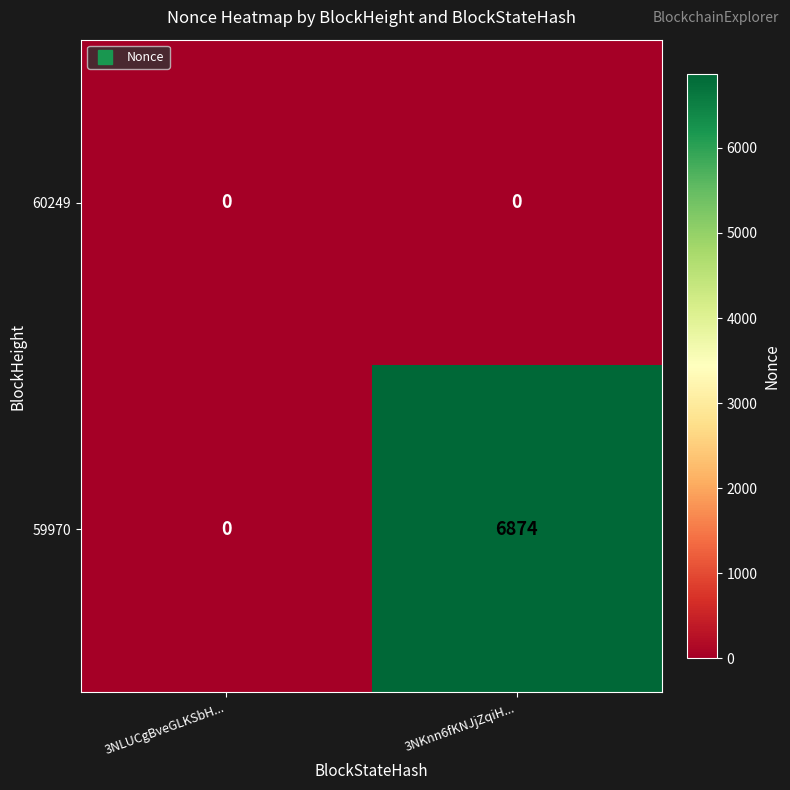

What is the maximum value shown in the chart?

6874